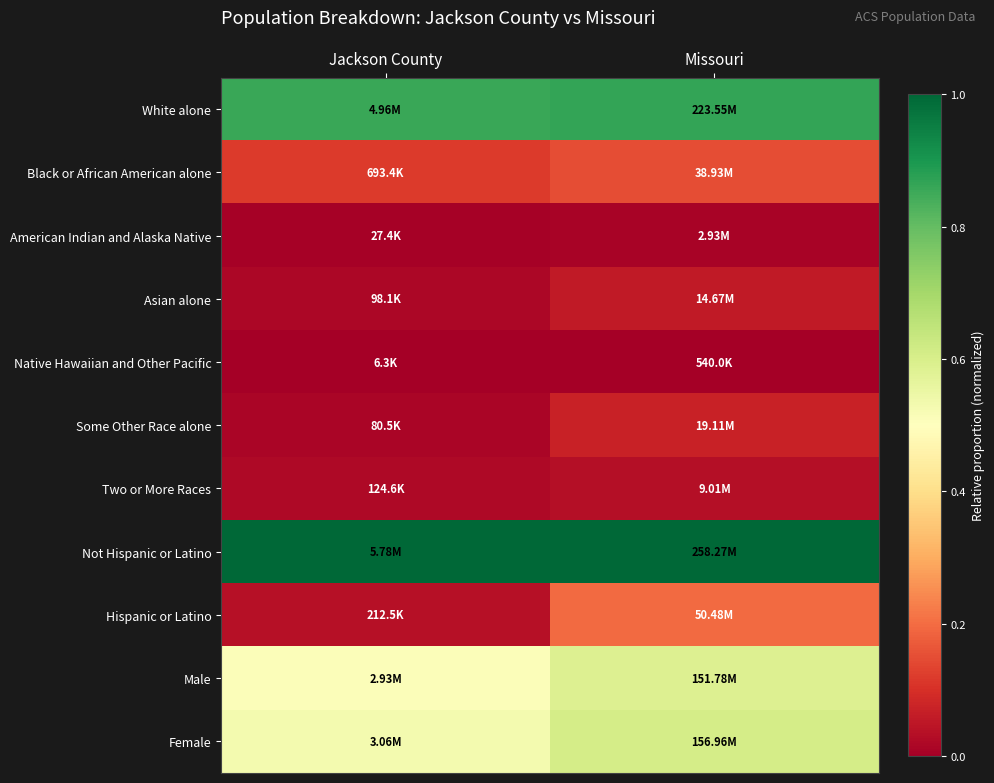

Which series has the largest total across all categories?

Not Hispanic or Latino